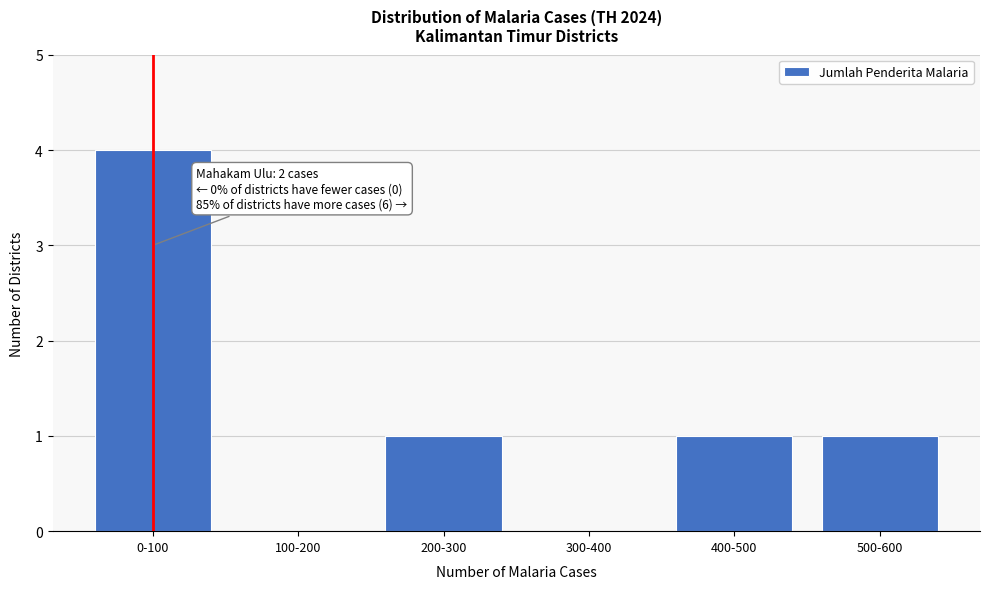

Reading left to right, what are all the values shown in this chart?

0-100=4	100-200=0	200-300=1	300-400=0	400-500=1	500-600=1